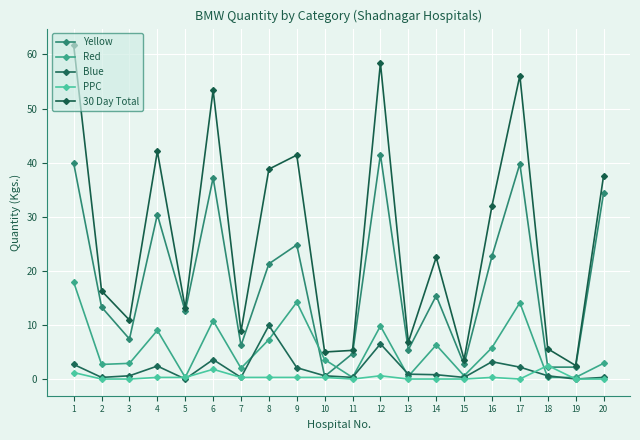

Reading left to right, extract all data points from this chart.

Yellow: 1=39.9	2=13.3	3=7.4	4=30.4	5=12.5	6=37.2	7=6.2	8=21.3	9=24.8	10=0.5	11=4.7	12=41.5	13=5.4	14=15.4	15=2.7	16=22.7	17=39.8	18=2.2	19=2.2	20=34.3
Red: 1=17.9	2=2.7	3=2.9	4=9.0	5=0.3	6=10.8	7=2.0	8=7.3	9=14.2	10=3.6	11=0.3	12=9.8	13=0.5	14=6.3	15=0.6	16=5.8	17=14.1	18=0.3	19=0.3	20=2.9
Blue: 1=2.7	2=0.3	3=0.6	4=2.4	5=0.0	6=3.6	7=0.3	8=9.9	9=2.1	10=0.6	11=0.3	12=6.5	13=0.9	14=0.8	15=0.3	16=3.2	17=2.2	18=0.6	19=0.0	20=0.3
PPC: 1=1.2	2=0.0	3=0.0	4=0.3	5=0.3	6=1.8	7=0.3	8=0.3	9=0.3	10=0.3	11=0.0	12=0.6	13=0.0	14=0.0	15=0.0	16=0.3	17=0.0	18=2.5	19=0.0	20=0.0
30 Day Total: 1=61.7	2=16.3	3=10.9	4=42.1	5=13.1	6=53.4	7=8.8	8=38.8	9=41.4	10=5.0	11=5.3	12=58.4	13=6.8	14=22.5	15=3.6	16=32.0	17=56.1	18=5.6	19=2.5	20=37.5